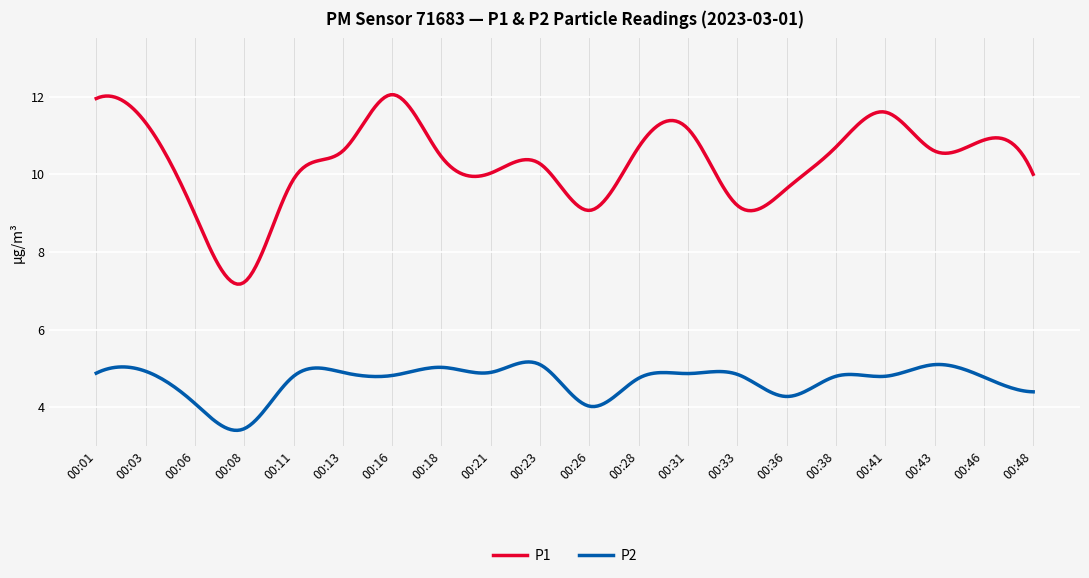

True or false: P1 and P2 intersect in this chart.

False